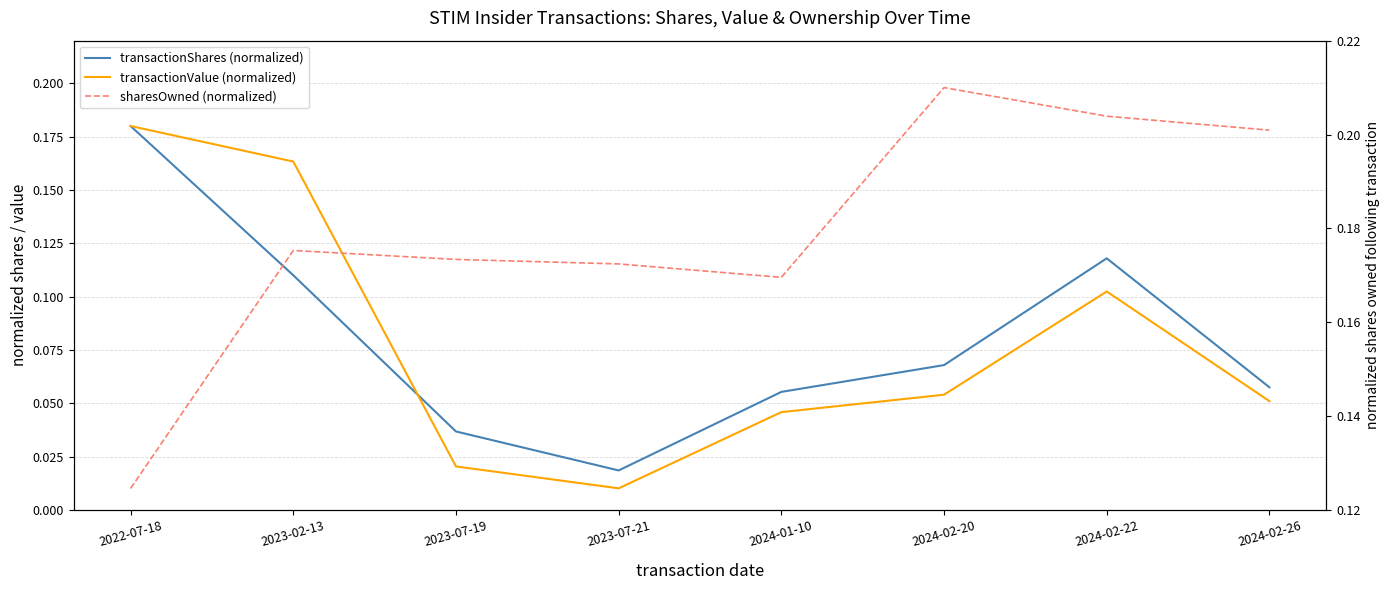

True or false: transactionShares (normalized) has a value of 0.0 at 2022-07-18.

False